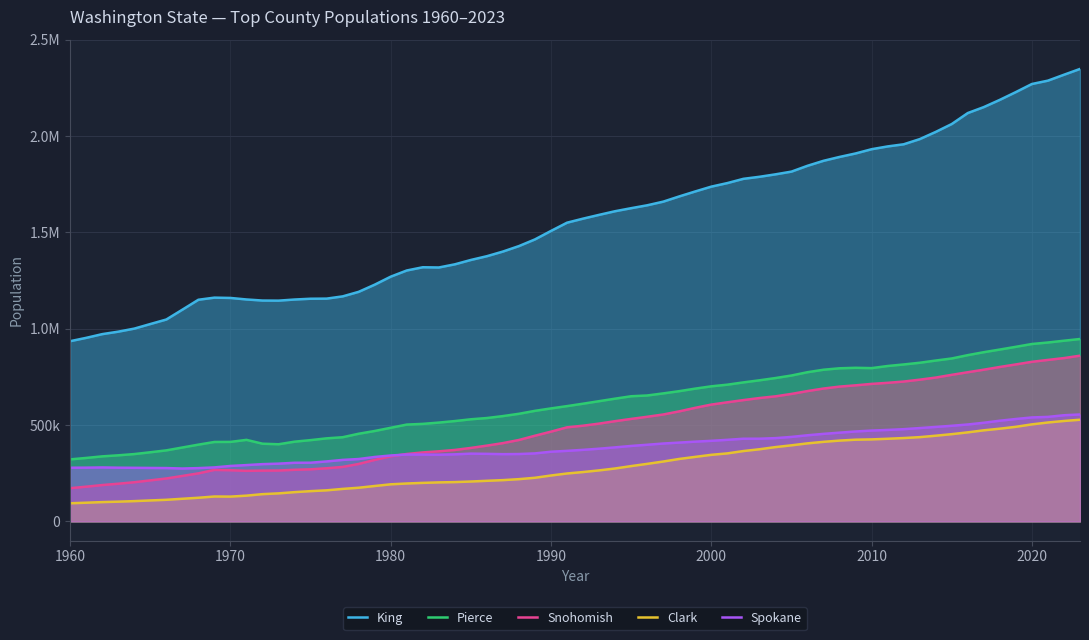

Does the chart display data point markers on the line(s)?

No